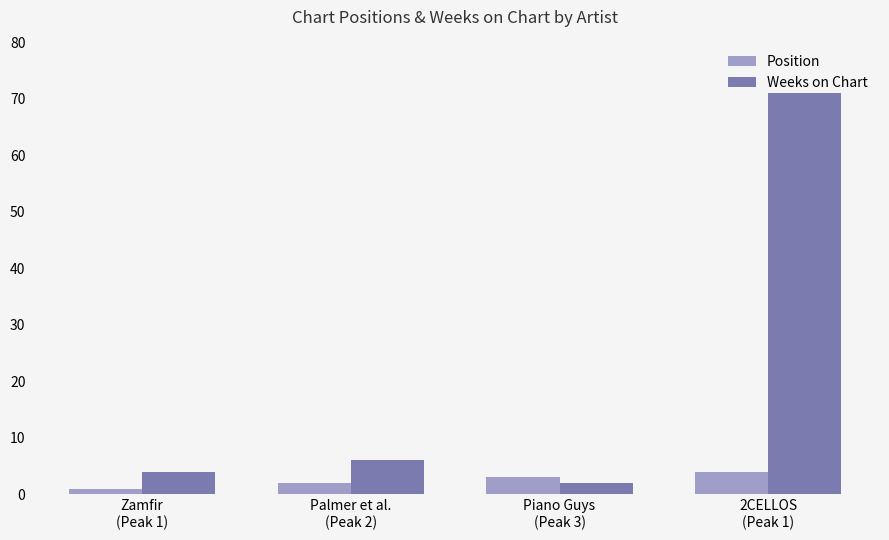

What is the difference between the maximum and minimum values in the Weeks on Chart series?

69